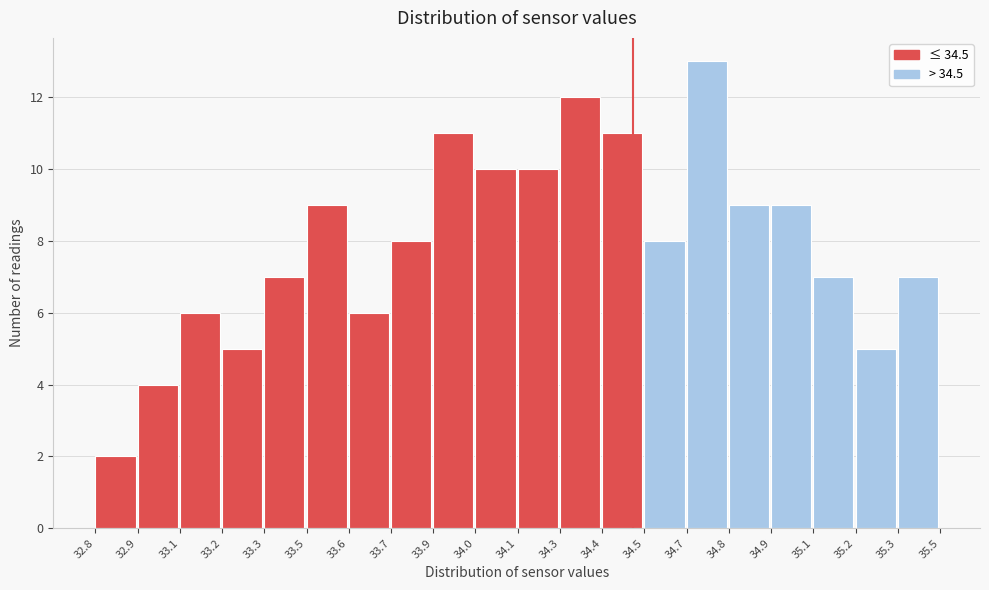

Reading right to left, extract all data points from this chart.

35.3=7	35.2=5	35.1=7	34.9=9	34.8=9	34.7=13	34.5=8	34.4=11	34.3=12	34.1=10	34.0=10	33.9=11	33.7=8	33.6=6	33.5=9	33.3=7	33.2=5	33.1=6	32.9=4	32.8=2